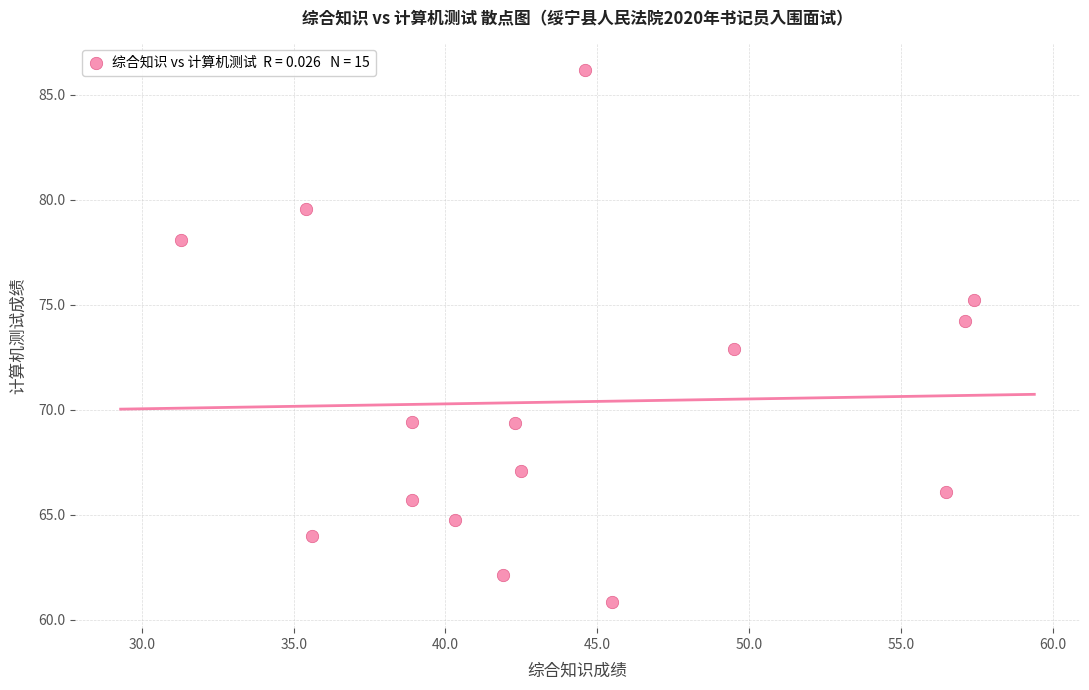

What is the range of X values (max minus min)?

26.1